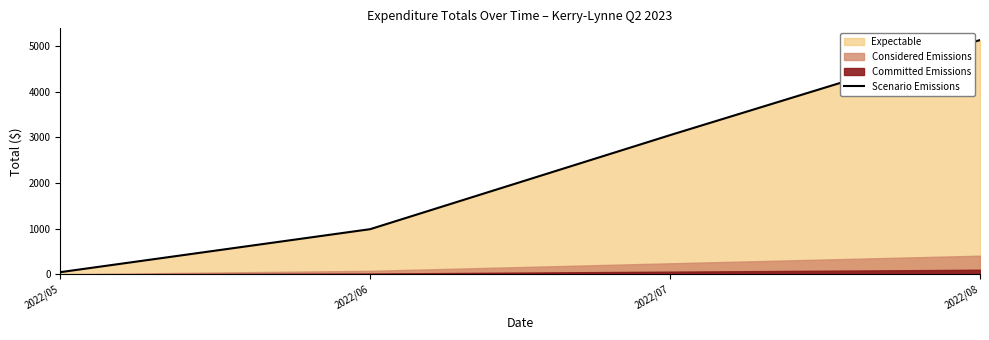

What is the value of the 4th point from the left?

5129.5